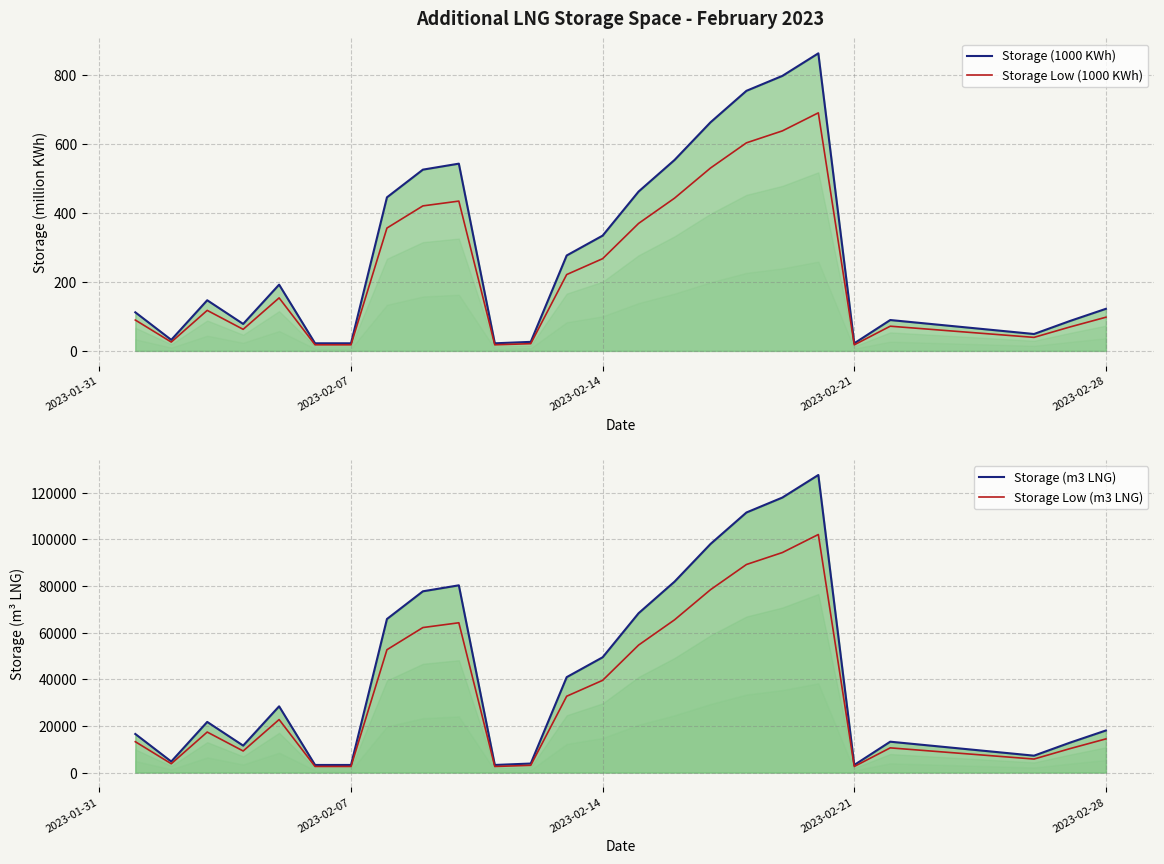

Which series has the widest spread of values?

Storage (m3 LNG)